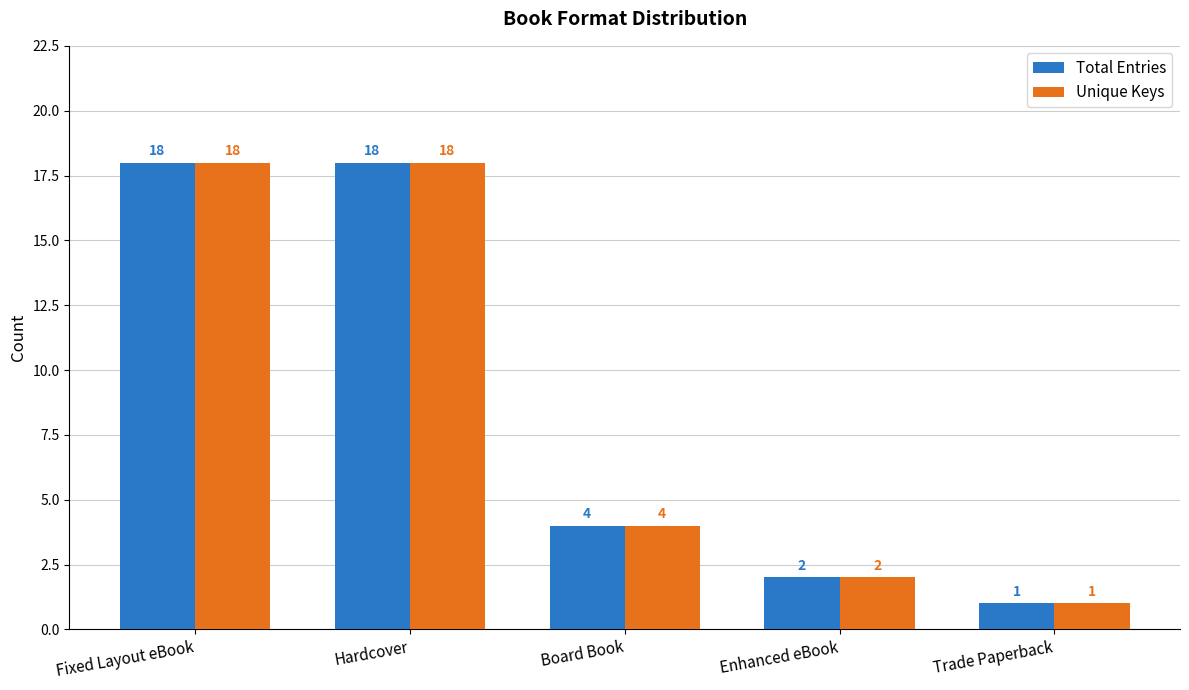

What is the value of the Total Entries bar at the 1st from the left?

18